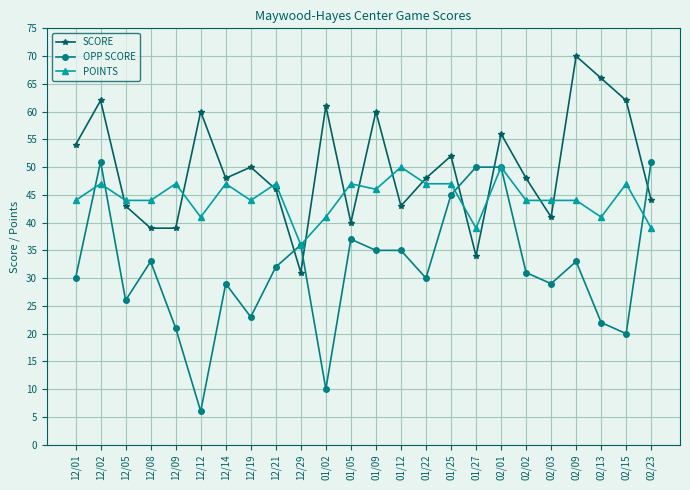

Where is the first local maximum for POINTS?

12/02